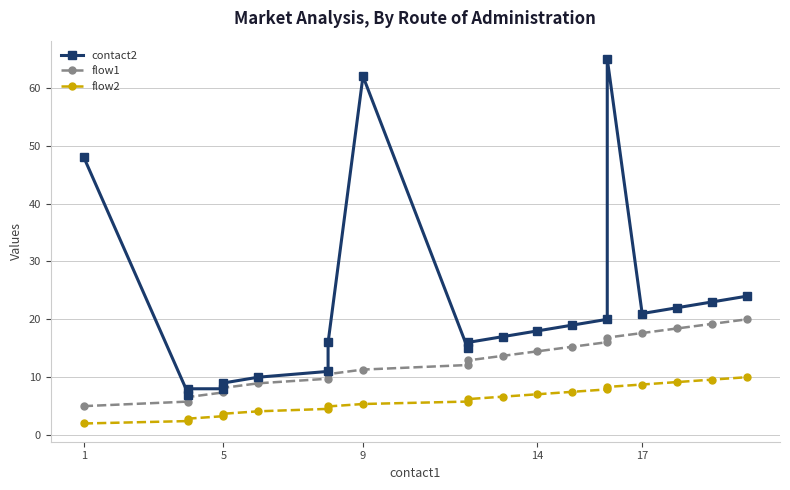

True or false: contact2 and flow2 cross at least once.

False